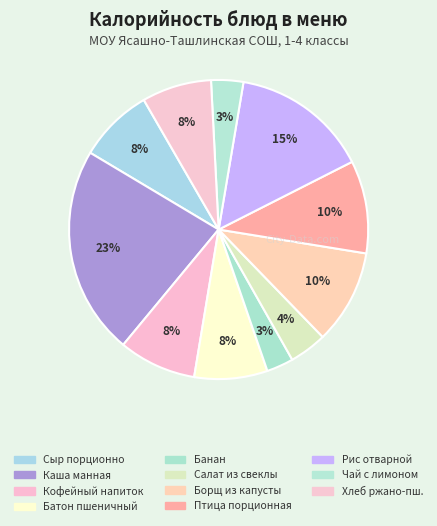

How many segments does this pie chart have?

11